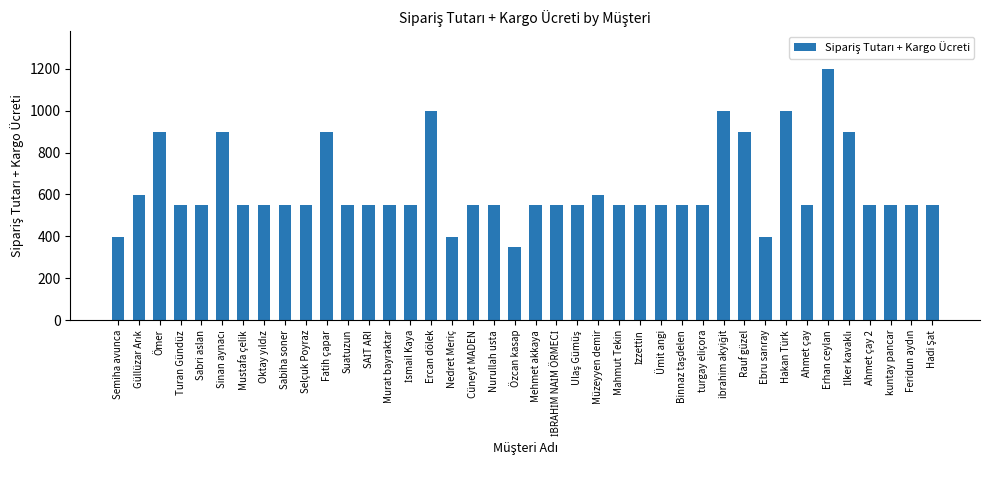

The value at Mehmet akkaya is 914. True or false?

False